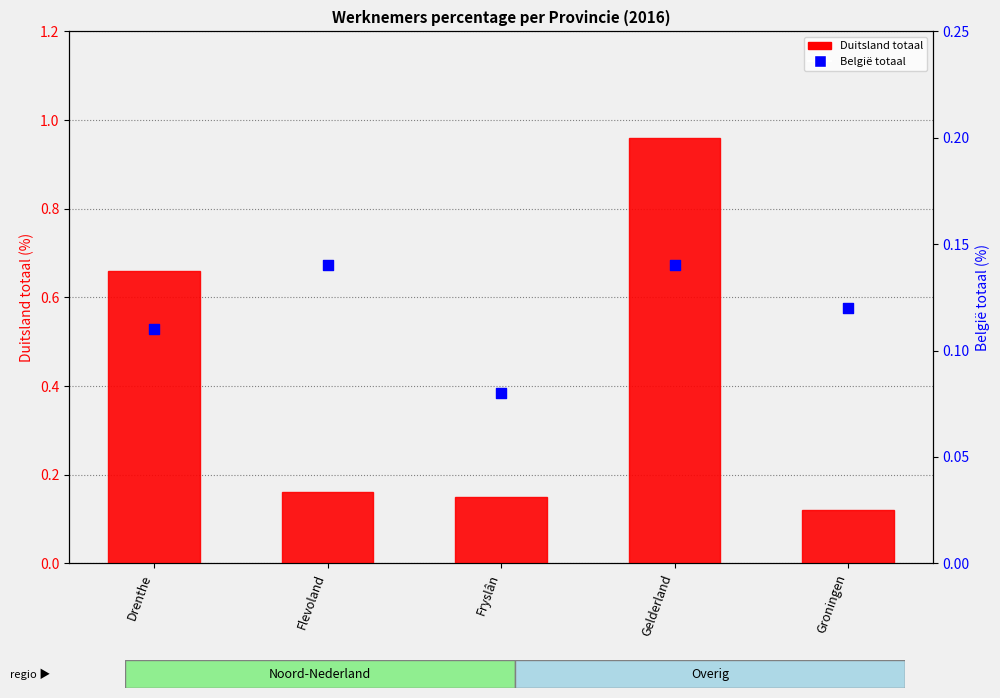

What are all the series names shown in the legend?

Duitsland totaal, België totaal